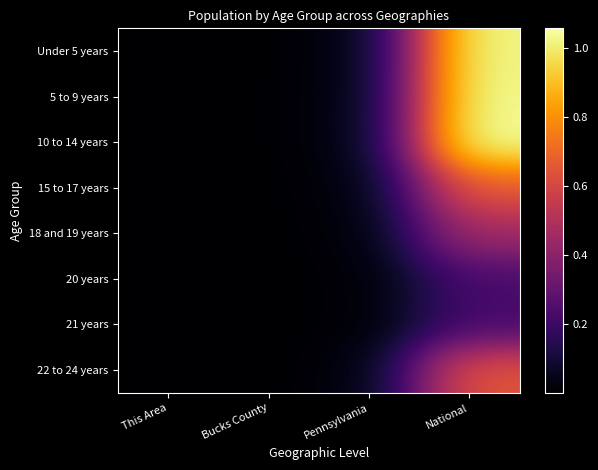

Reading left to right, transcribe all the data shown in this chart.

Under 5 years: This Area=134	Bucks County=17455	Pennsylvania=373216	National=10319427
5 to 9 years: This Area=135	Bucks County=19998	Pennsylvania=384359	National=10389638
10 to 14 years: This Area=151	Bucks County=22099	Pennsylvania=405227	National=10579862
15 to 17 years: This Area=120	Bucks County=14067	Pennsylvania=266649	National=6656209
18 and 19 years: This Area=59	Bucks County=7606	Pennsylvania=195816	National=4647457
20 years: This Area=29	Bucks County=3368	Pennsylvania=96664	National=2308319
21 years: This Area=21	Bucks County=3135	Pennsylvania=92575	National=2223198
22 to 24 years: This Area=94	Bucks County=10603	Pennsylvania=252647	National=6482659